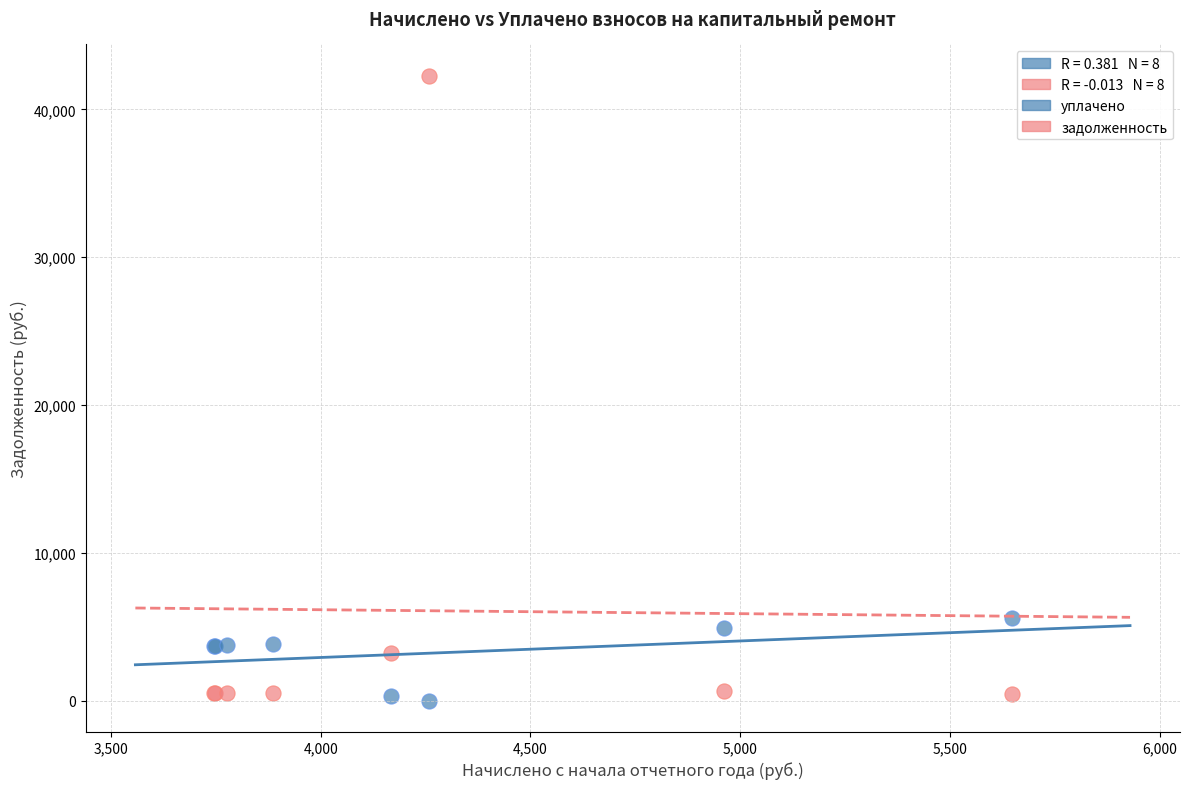

Which series has the widest spread of Y values?

задолженность